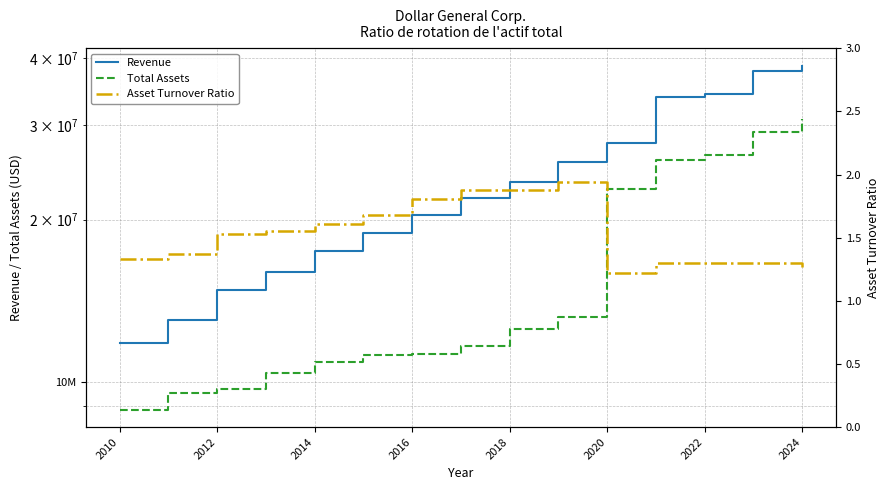

Rank the series at 2014 from lowest to highest value.

Asset Turnover Ratio, Total Assets, Revenue